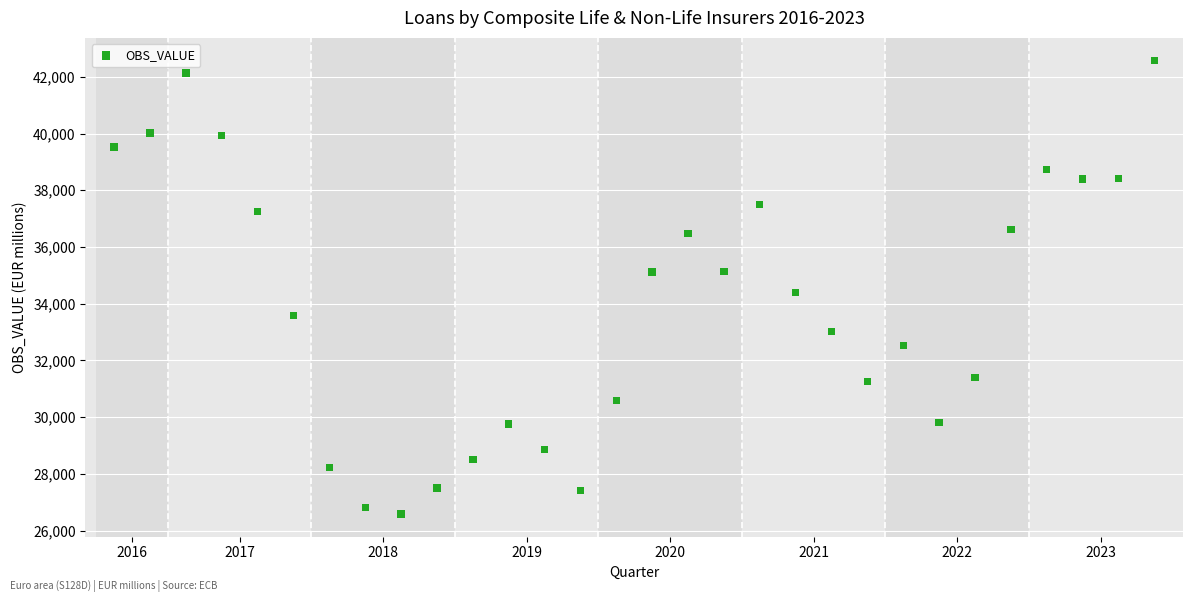

What Y value in the scatter plot is closest to 34579?

34388.6